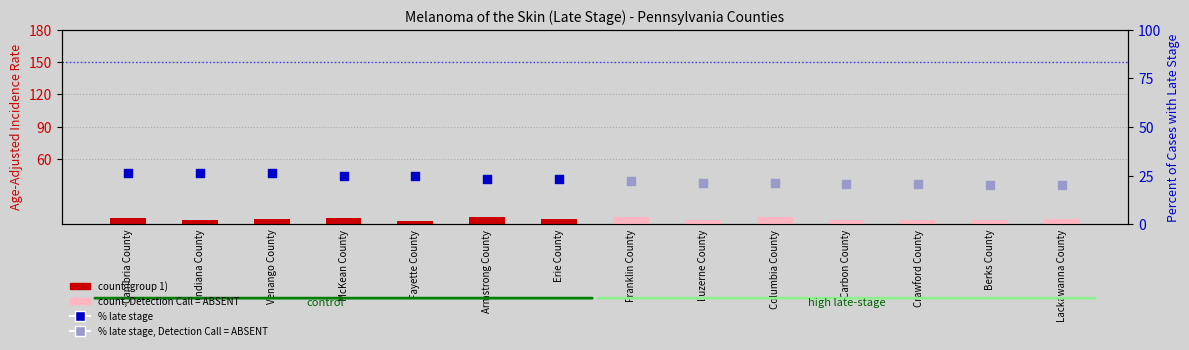

Which series reaches the minimum Y coordinate?

Age-Adj. Rate (group 1)